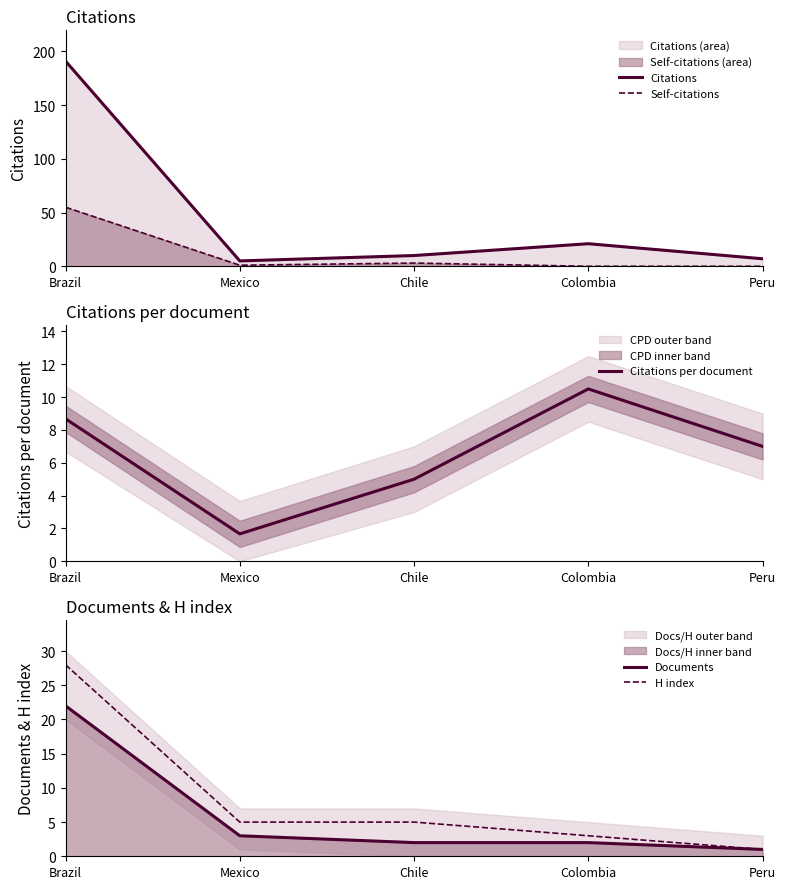

What is the total value across all series at Brazil?

304.7